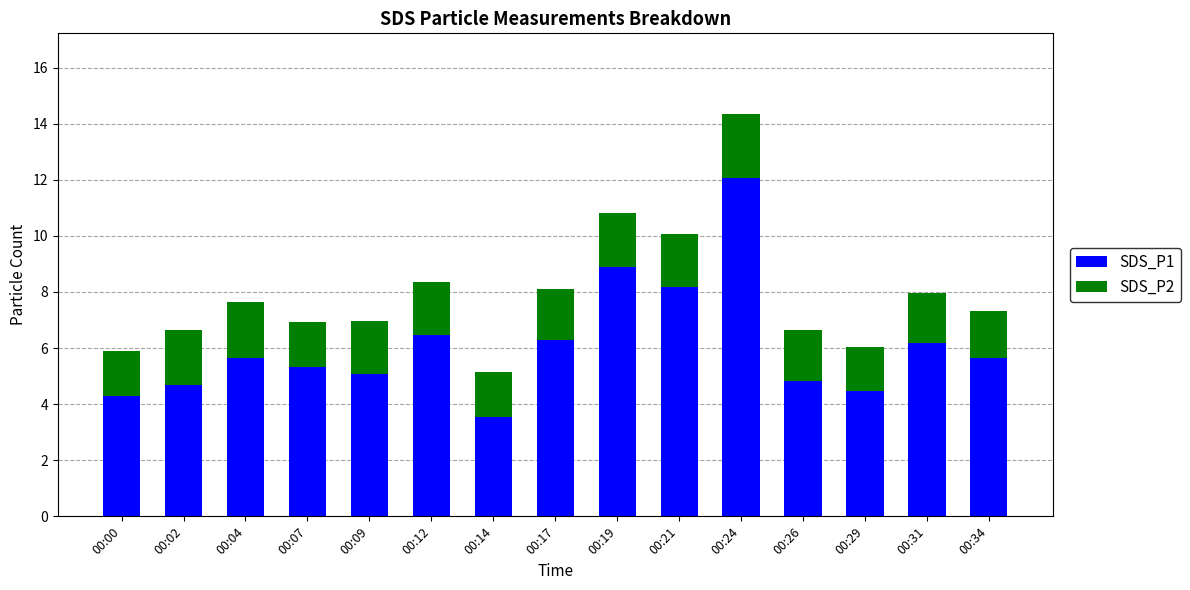

Which category has the highest value in the SDS_P1 series?

00:24